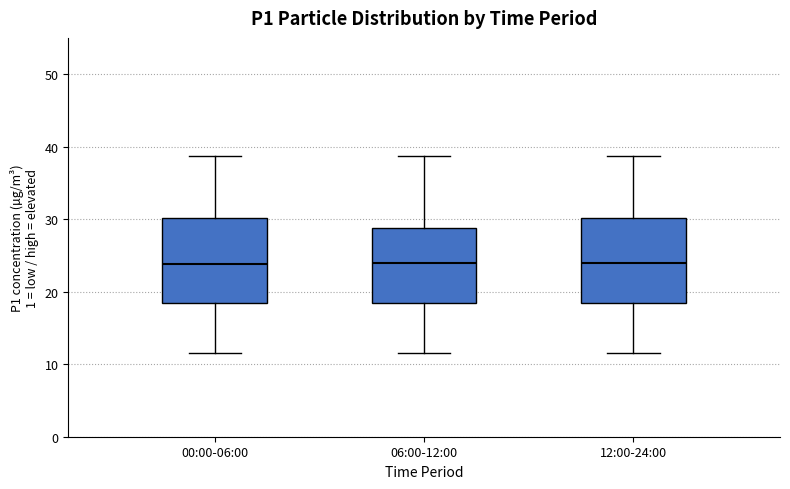

Where does the lower whisker of the box for 00:00-06:00 end on the y-axis? The values are not printed on the chart, so give them approximately, as read against the axis.

11